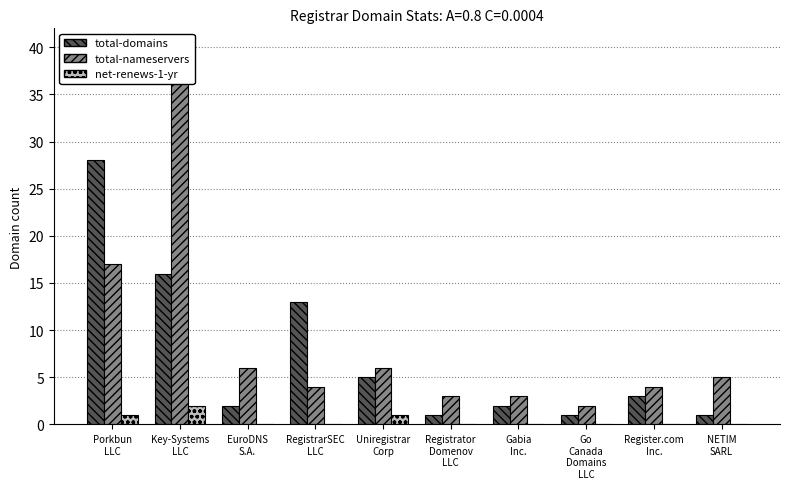

The value of net-renews-1-yr at NETIM
SARL is 0. True or false?

True